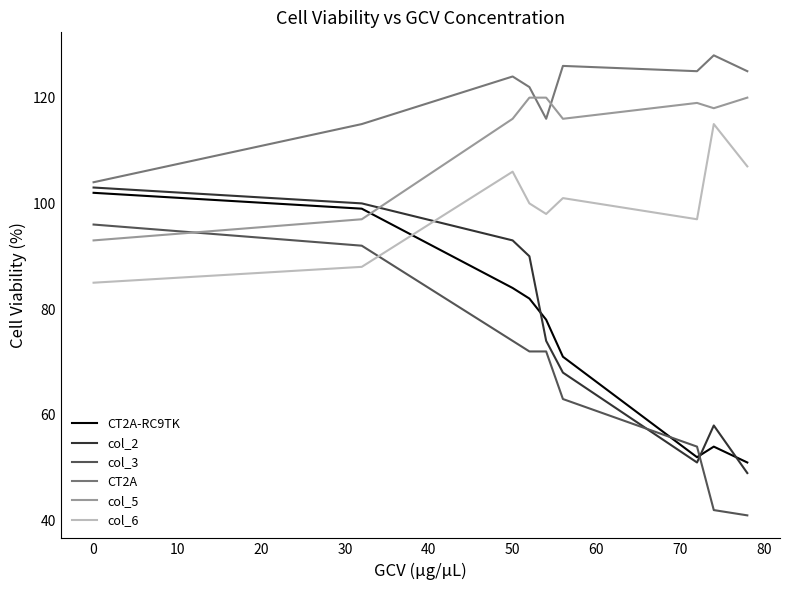

True or false: col_3 has more than 2 points higher than both neighbors.

False